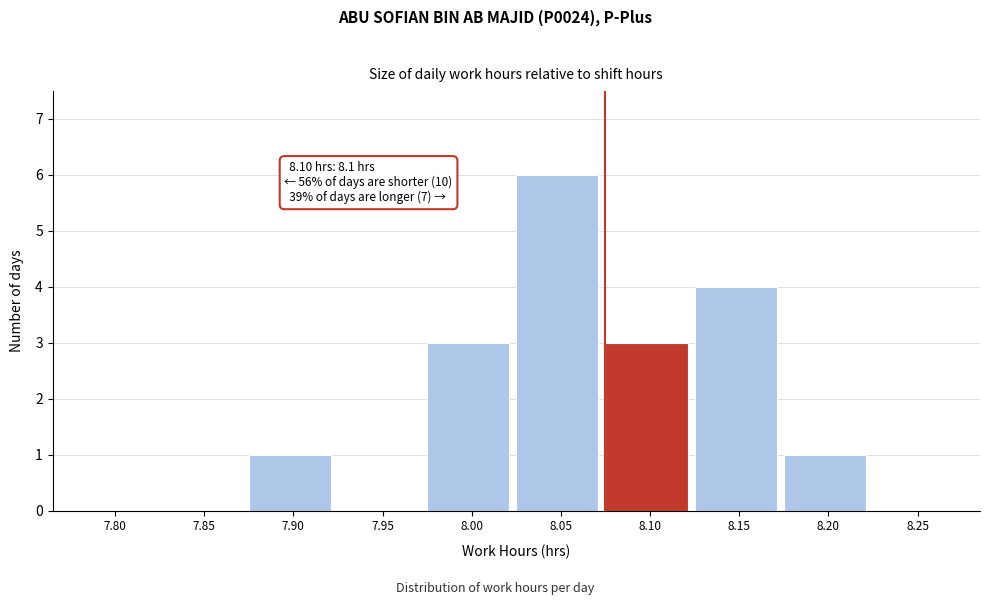

Reading left to right, list all the values displayed in this chart.

7.80=0	7.85=0	7.90=1	7.95=0	8.00=3	8.05=6	8.10=3	8.15=4	8.20=1	8.25=0